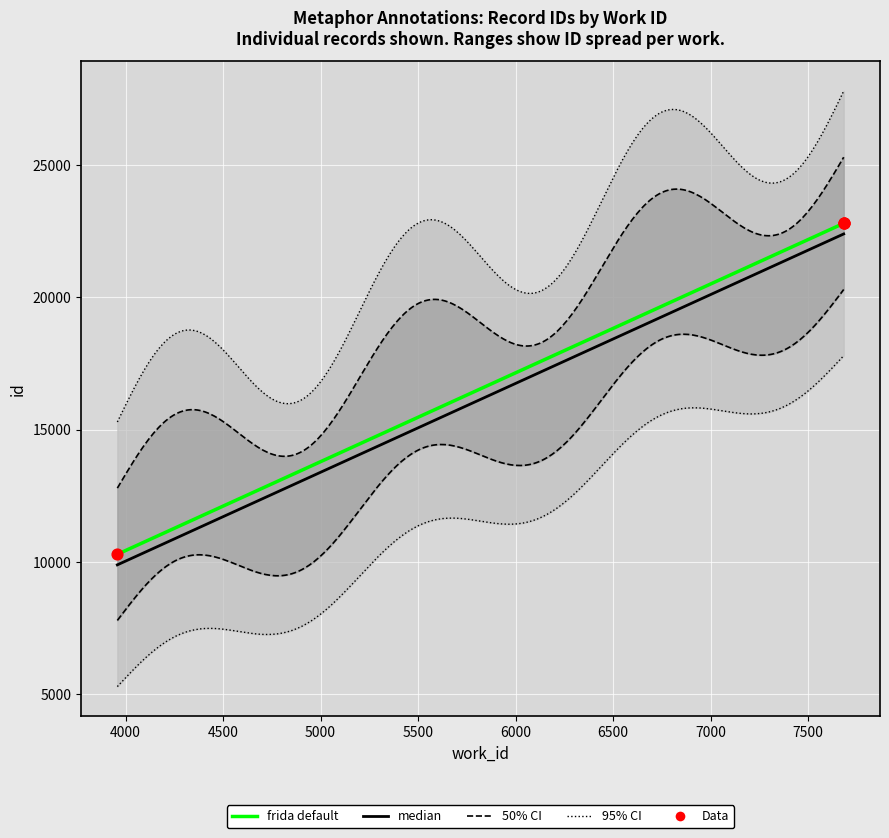

What is the ratio of the value at 7682 to the value at 3958?

2.2